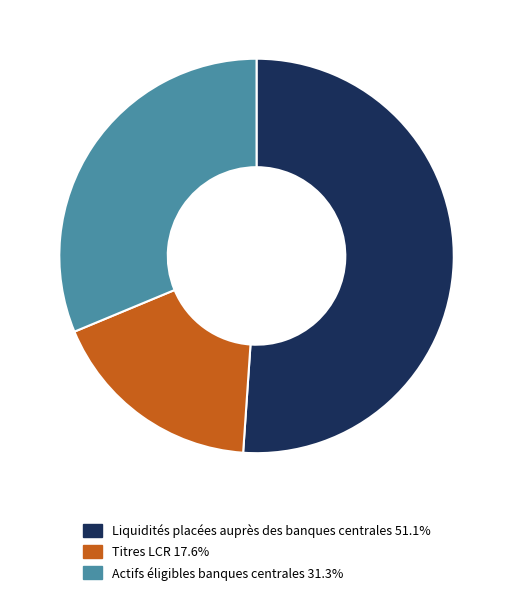

The Liquidités placées auprès des banques centrales slice represents 51% of the pie. True or false?

True